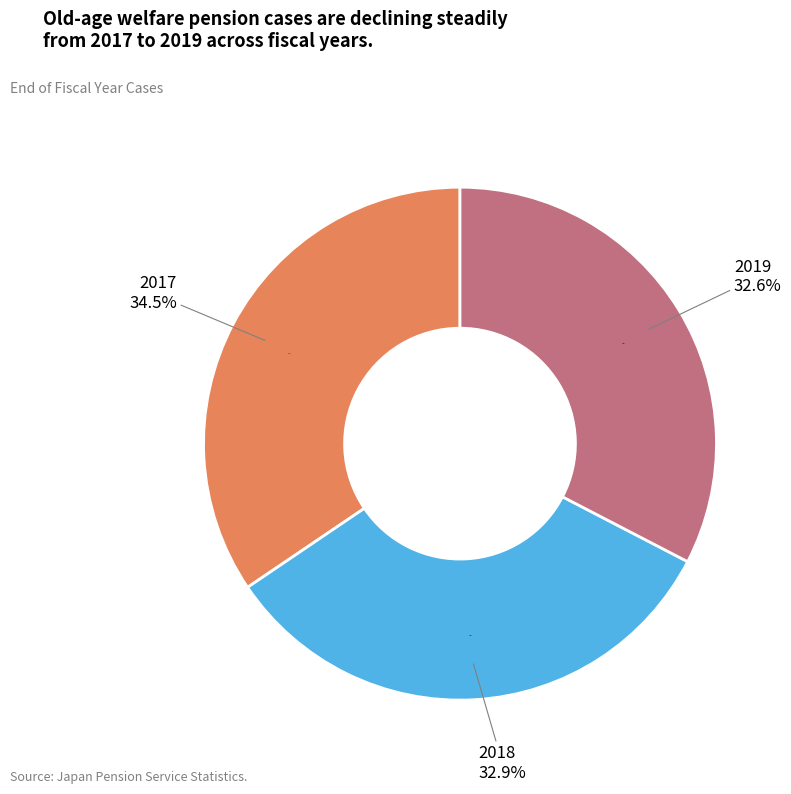

Is the sum of 2019 and 2018 greater than half?

Yes